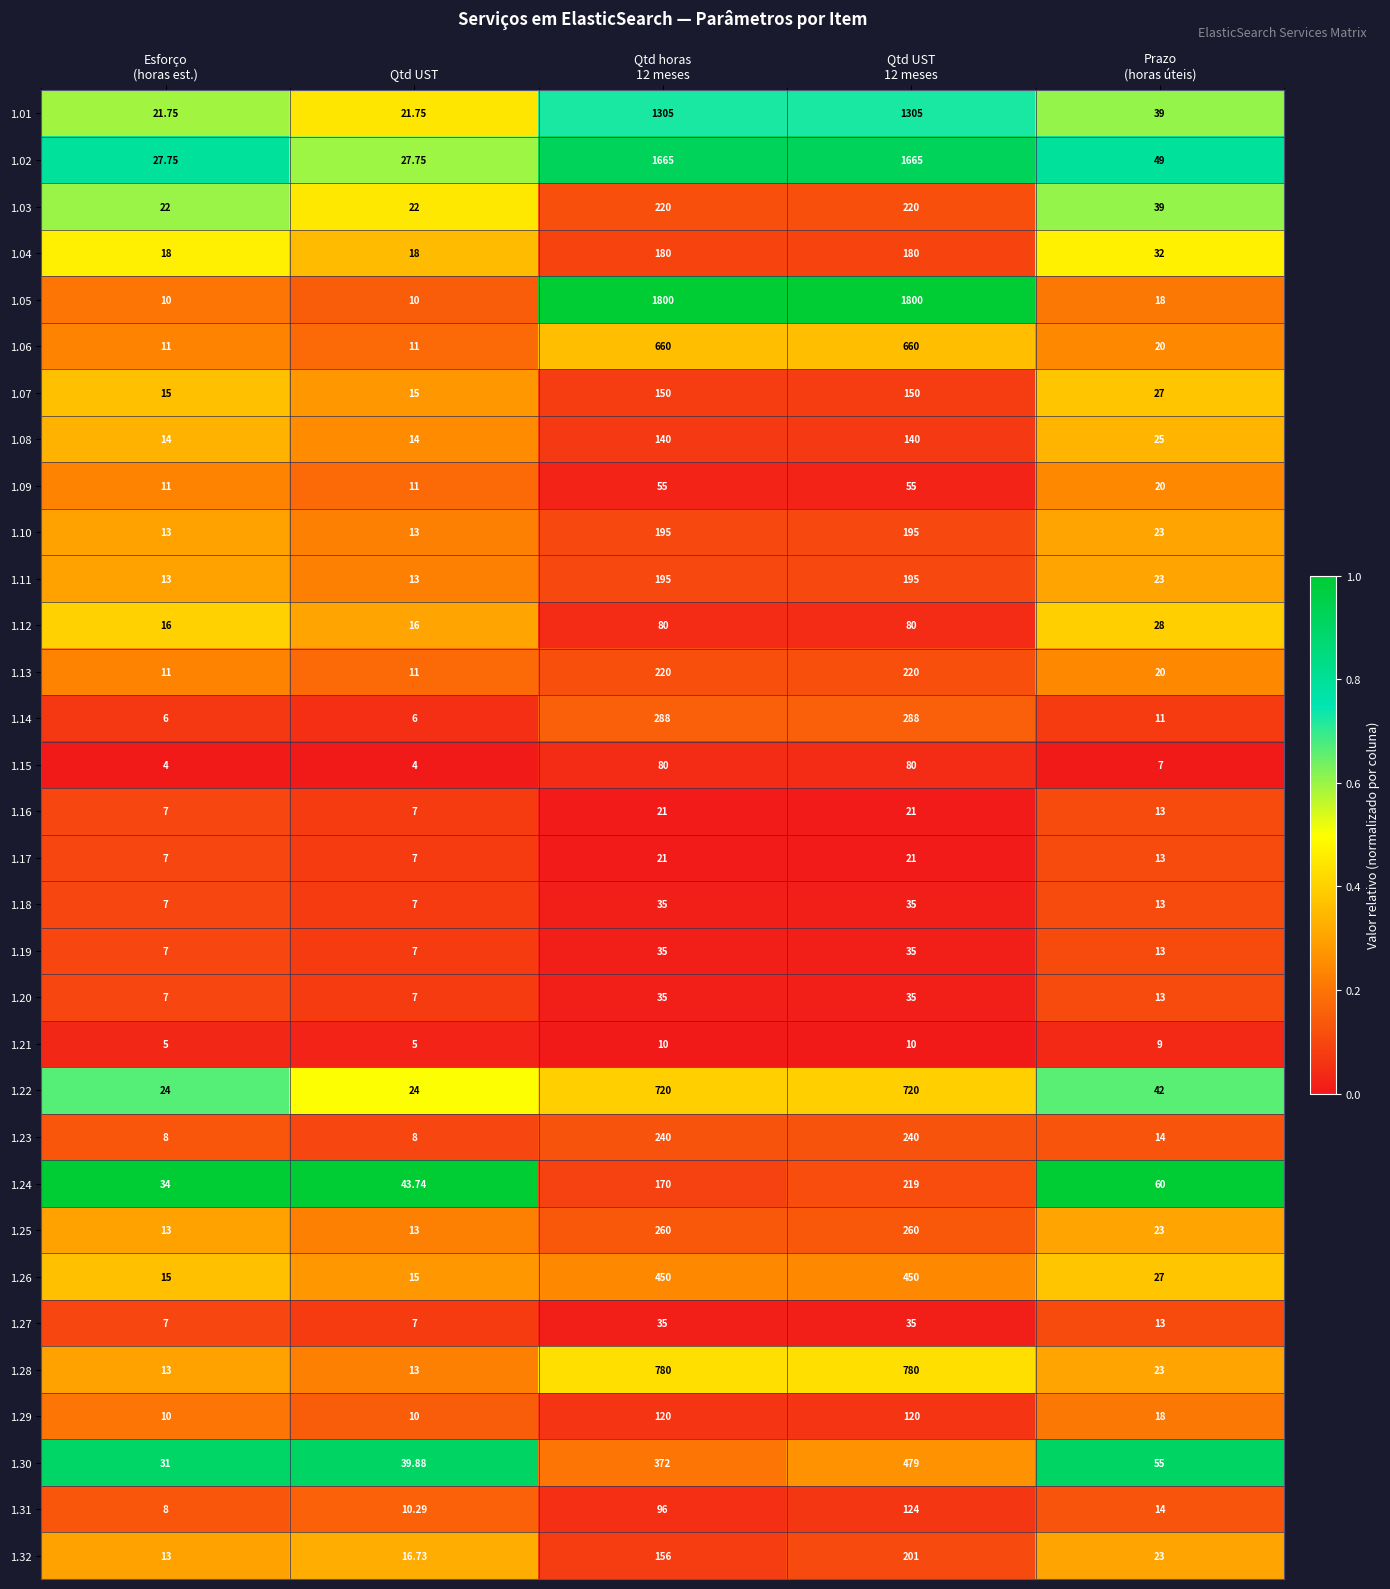

What is the total value across all series at Qtd UST?

454.1